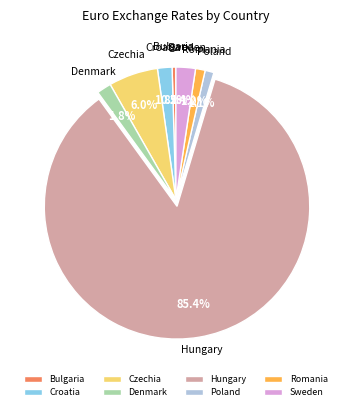

The Poland slice represents 1% of the pie. True or false?

True